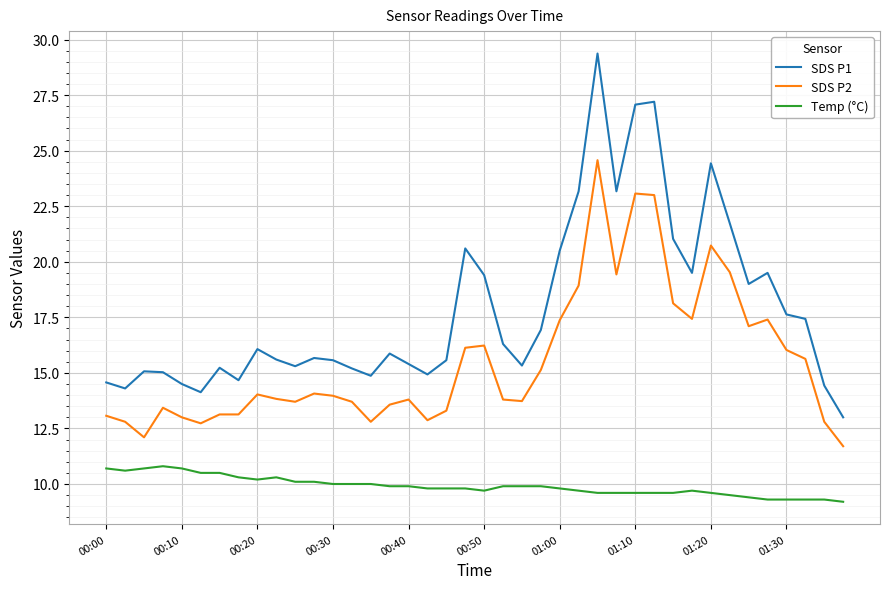

Is this an area chart (filled region under the line)?

No